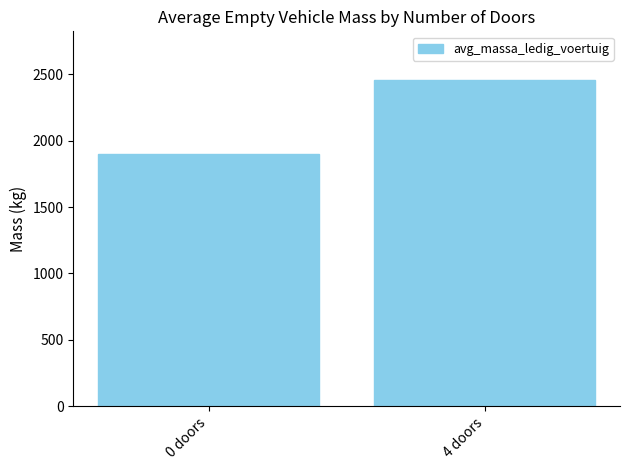

True or false: the data shows 3352.4 at 4 doors.

False